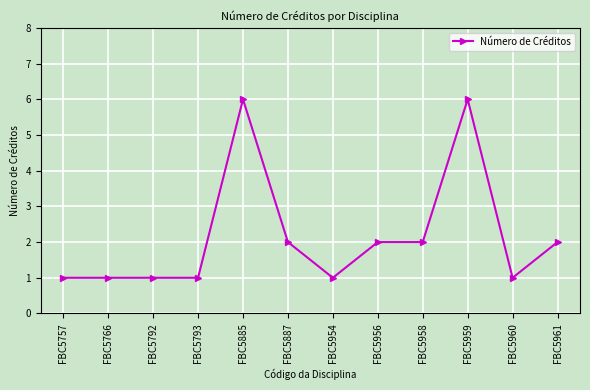

What is the greatest value displayed?

6